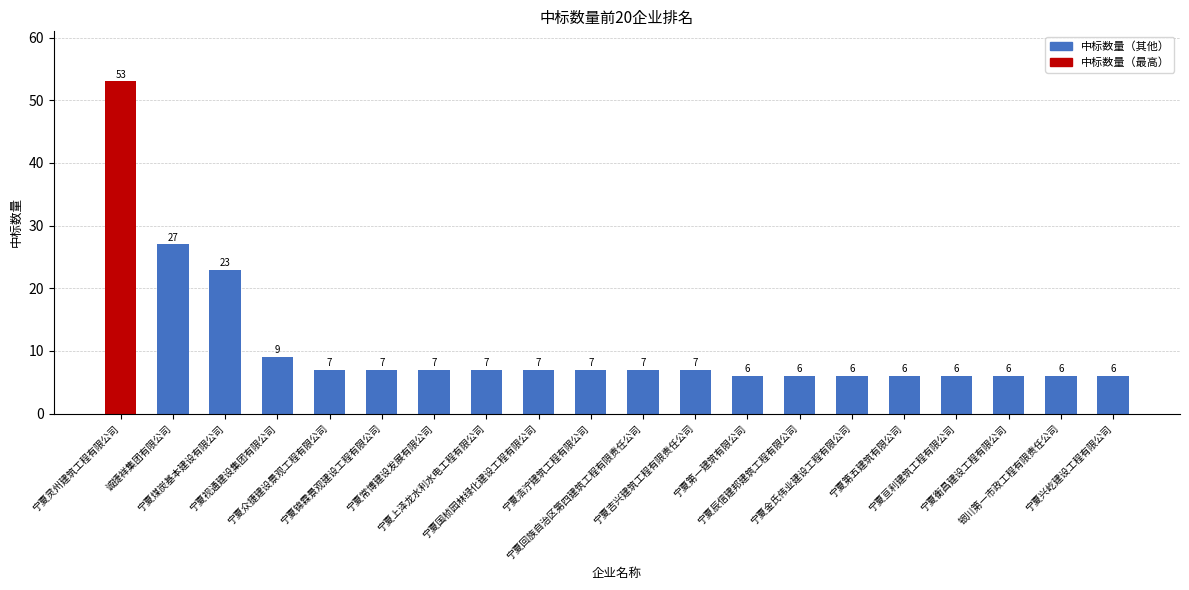

What value does the data have at 宁夏国桢园林绿化建设工程有限公司, to the nearest 10?

10